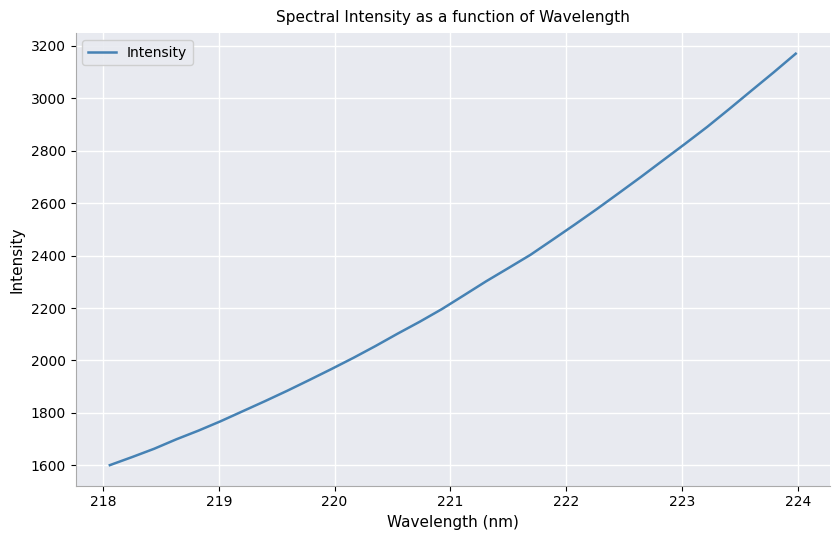

What is the smallest value displayed?

1600.4